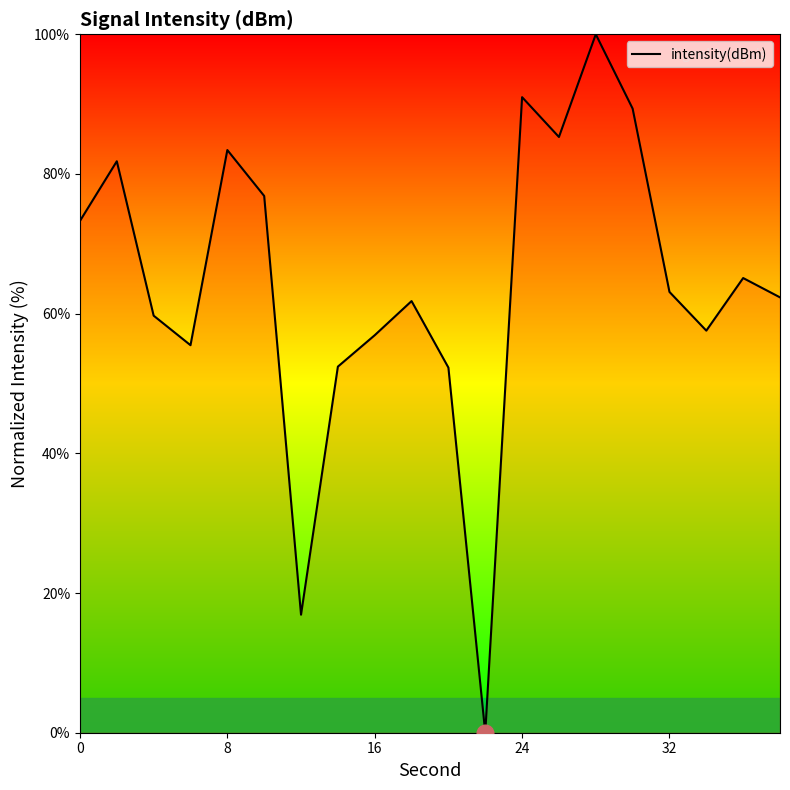

How many positive values are there?

19